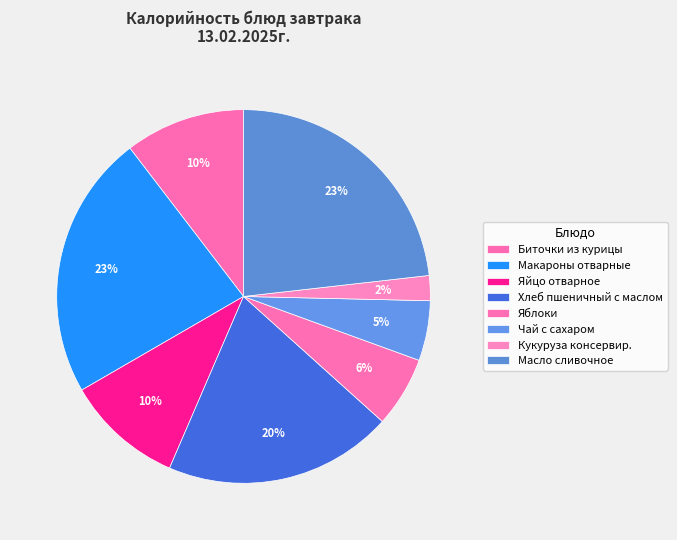

To the nearest percent, what is the average slice percentage?

12%